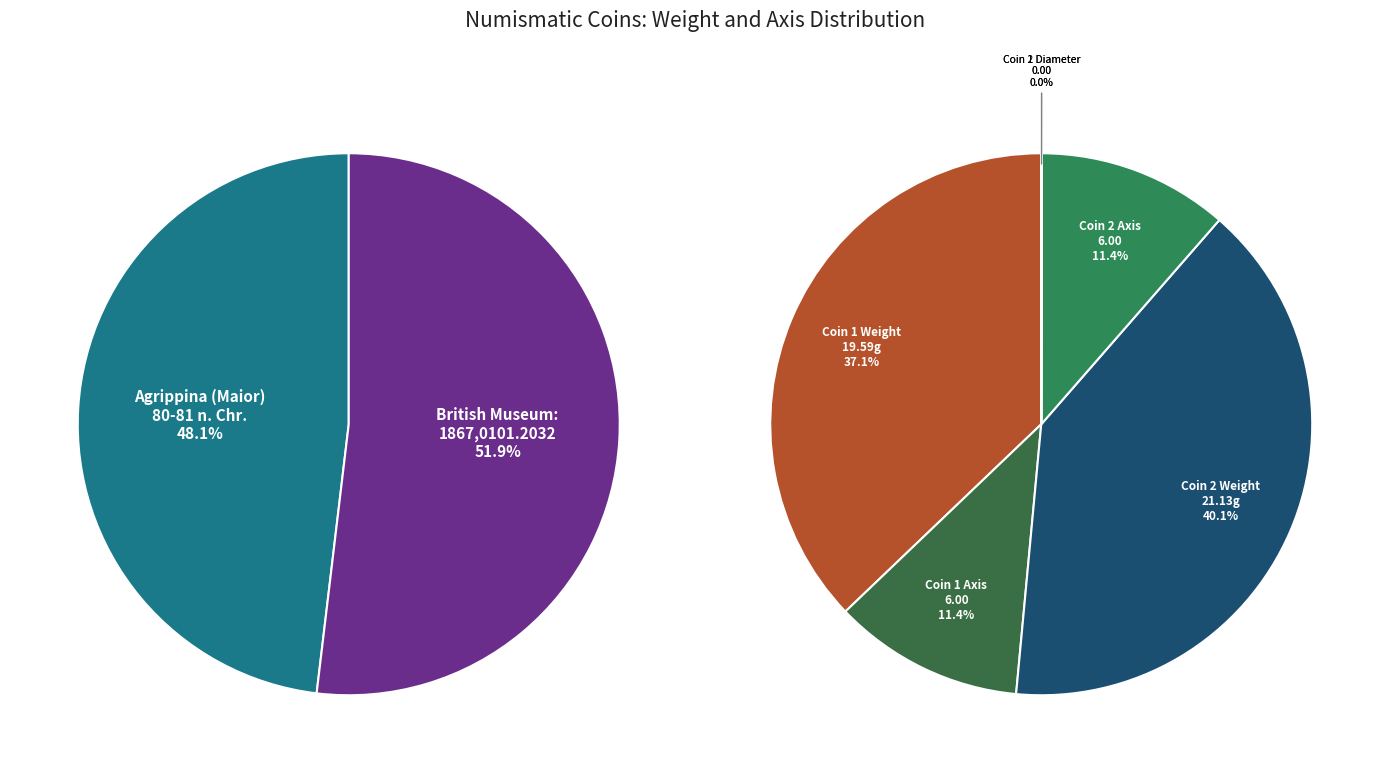

Rank the categories by value from lowest to highest.

Agrippina (Maior)
80-81 n. Chr., British Museum:
1867,0101.2032